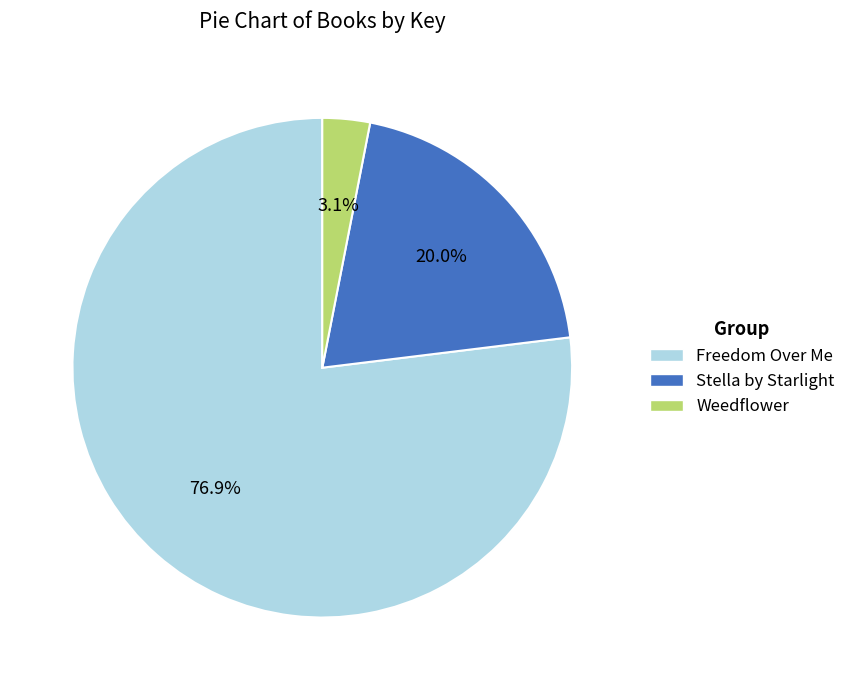

Is it true that Stella by Starlight is 20% of the pie?

True